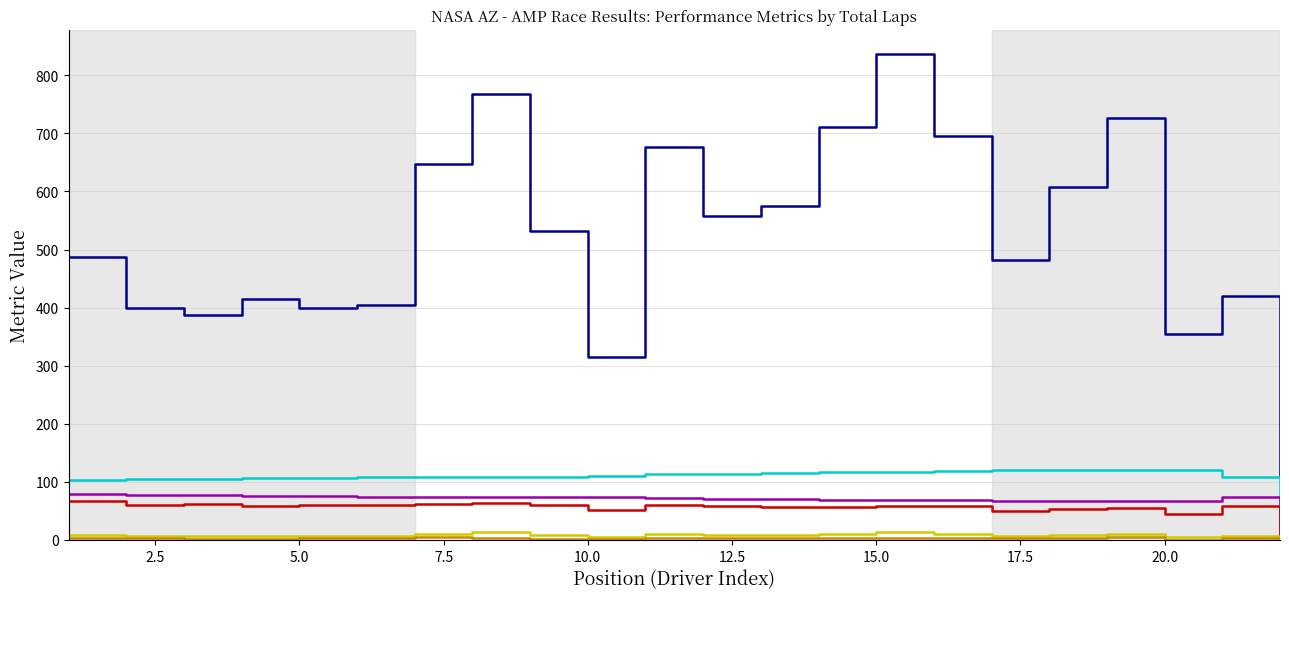

What is the maximum value shown in the chart?

836.2